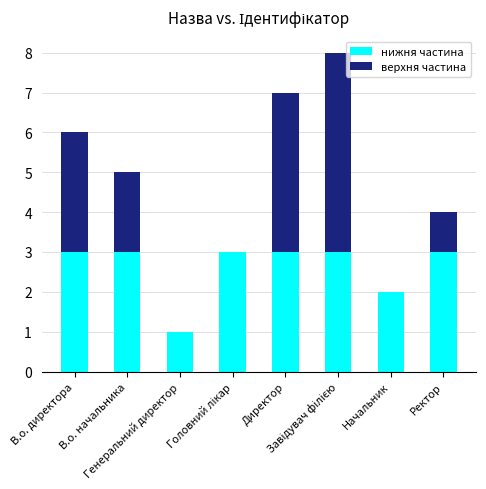

The value of нижня частина at В.о. директора is 3. True or false?

True